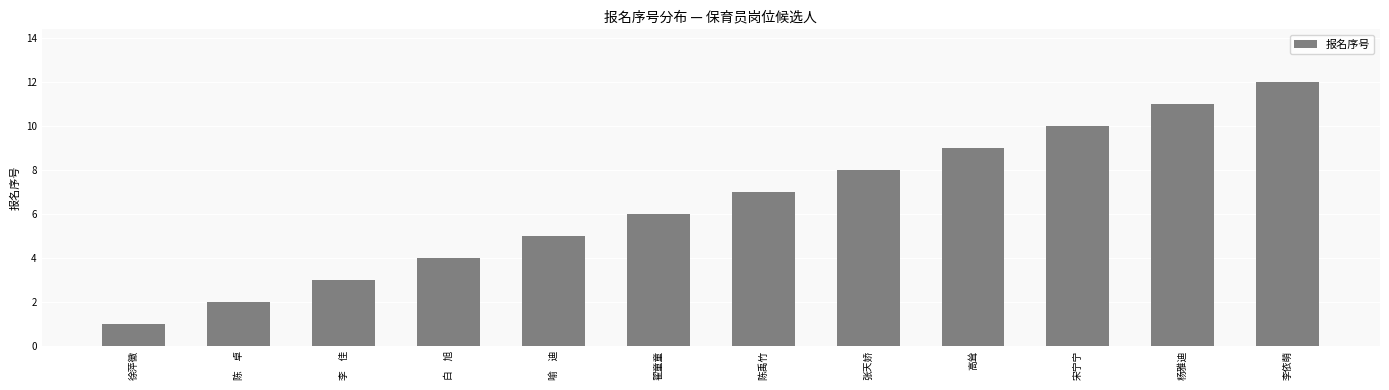

What is the difference between the maximum and minimum values?

11